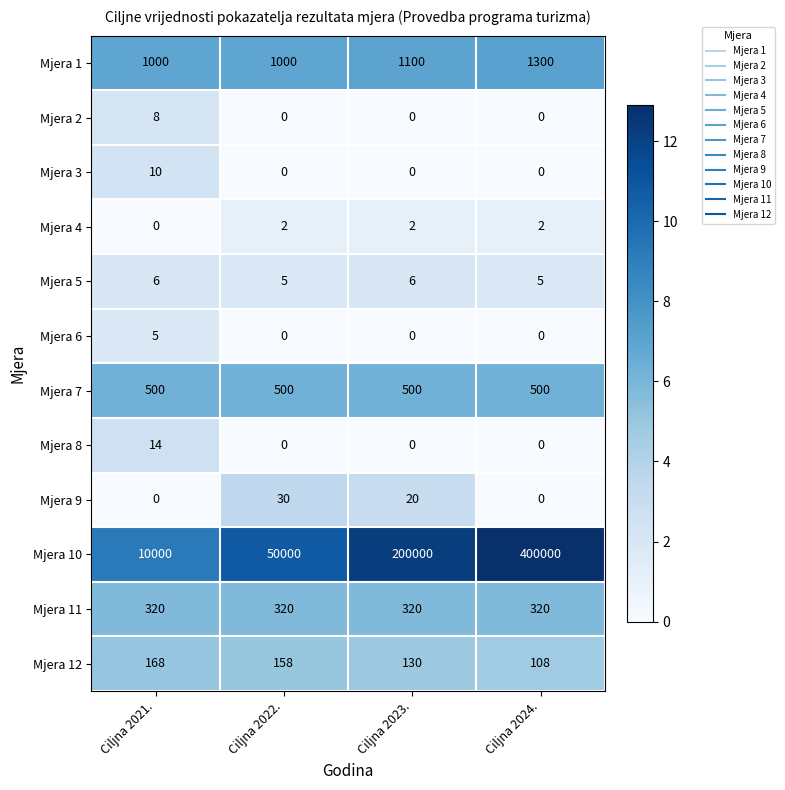

Rank the series by their maximum value, from highest to lowest.

Mjera 10, Mjera 1, Mjera 7, Mjera 11, Mjera 12, Mjera 9, Mjera 8, Mjera 3, Mjera 2, Mjera 5, Mjera 6, Mjera 4